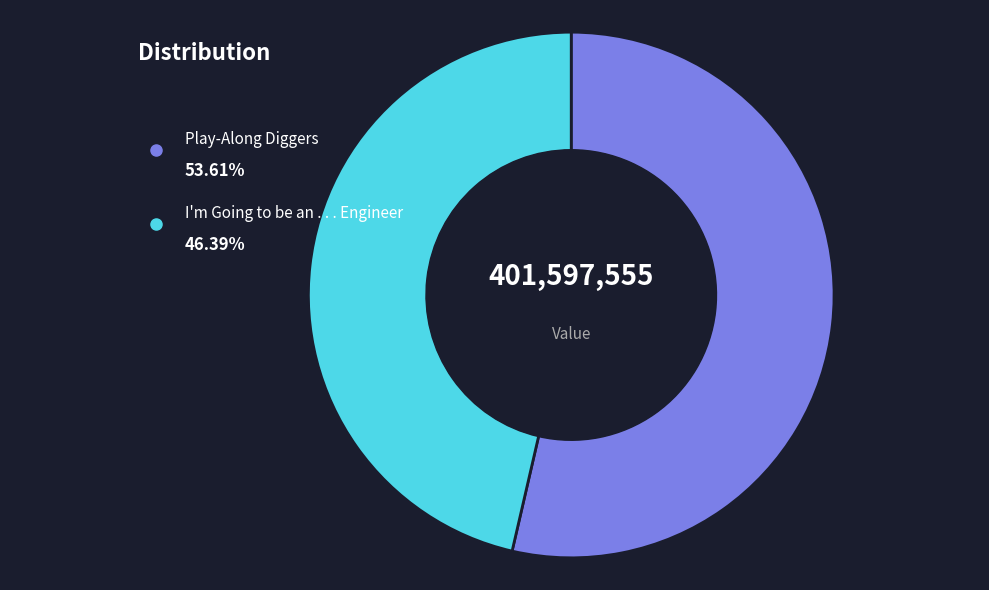

Between I'm Going to be an . . . Engineer and Play-Along Diggers, which is larger?

Play-Along Diggers